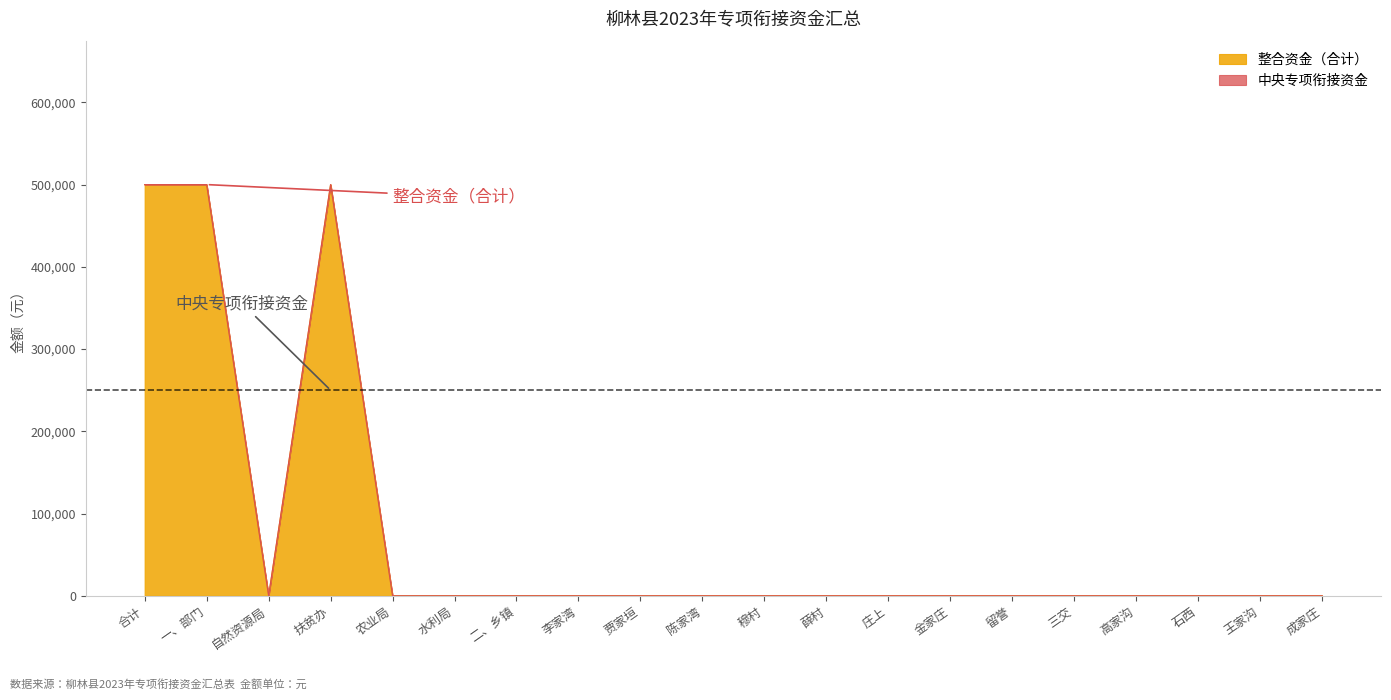

Where is the first local maximum?

扶贫办